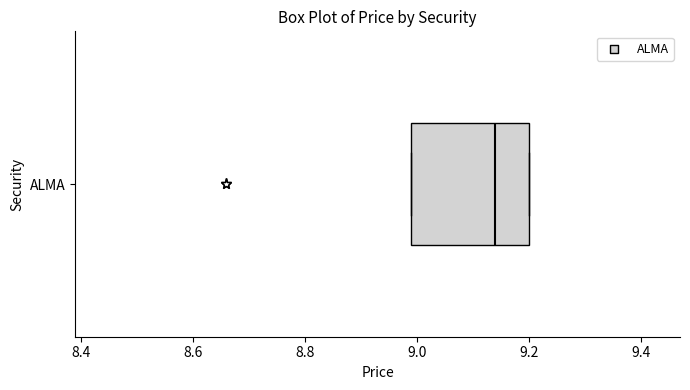

Where does the median line of the box for ALMA sit on the x-axis? The values are not printed on the chart, so give them approximately, as read against the axis.

9.14